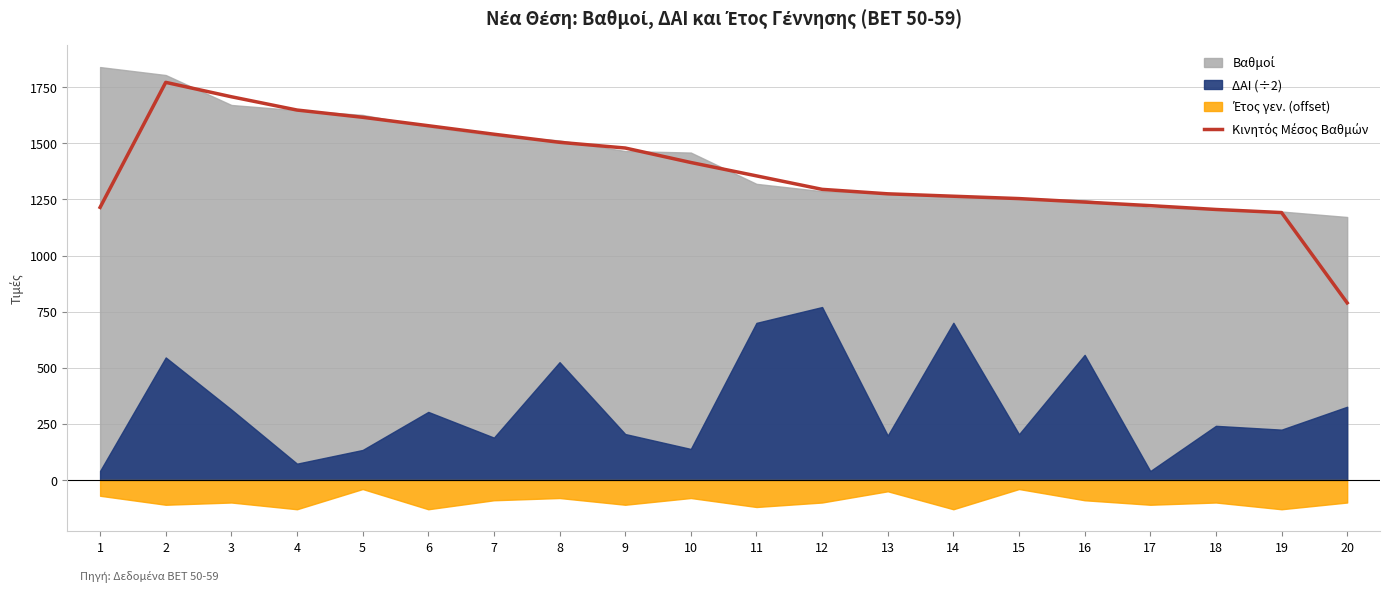

Does the chart display data point markers on the line(s)?

No